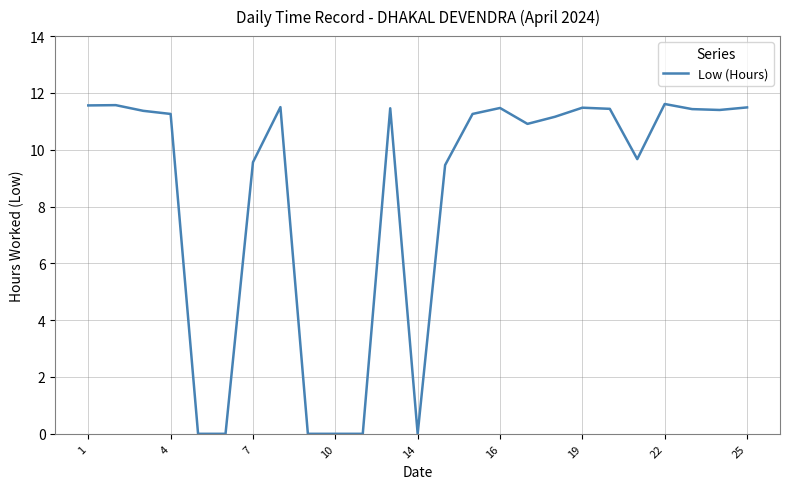

Does the chart display data point markers on the line(s)?

No